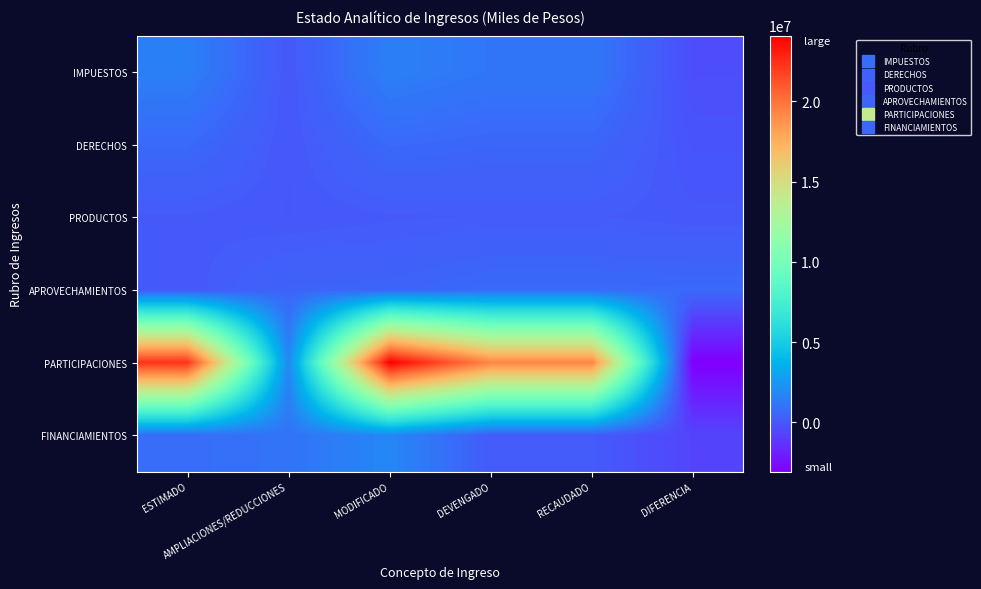

How many distinct data groups are displayed?

6